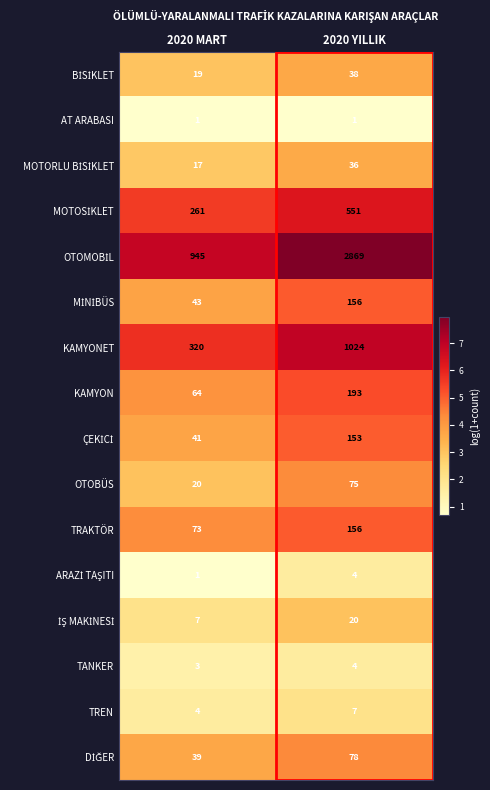

True or false: KAMYON has a value of 115 at 2020 MART.

False